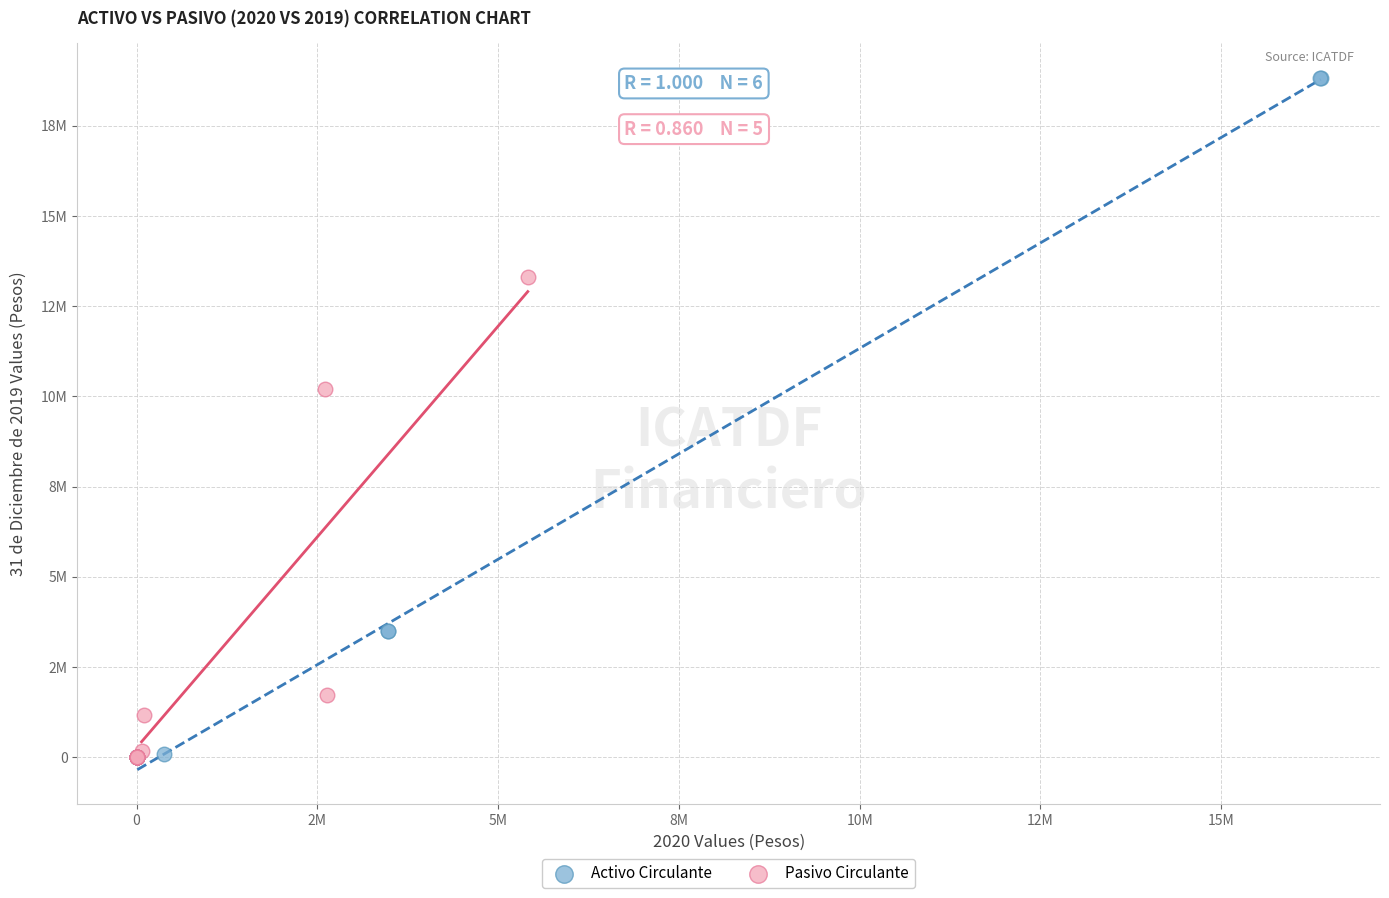

What are all the series names shown in the legend?

Activo Circulante, Pasivo Circulante